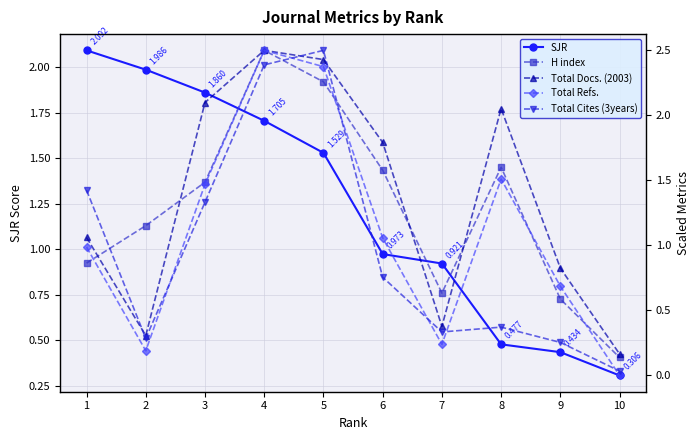

What is the difference between the highest and lowest values at 9?

0.6